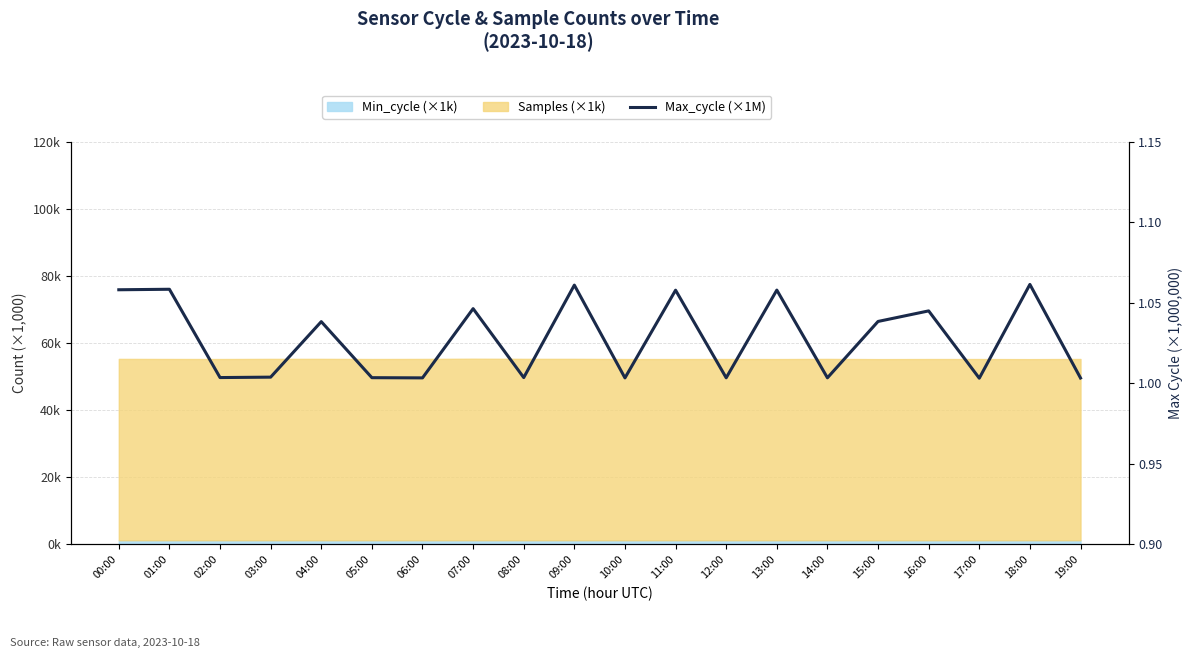

How many points are higher than both their immediate neighbors (excluding endpoints)?

8